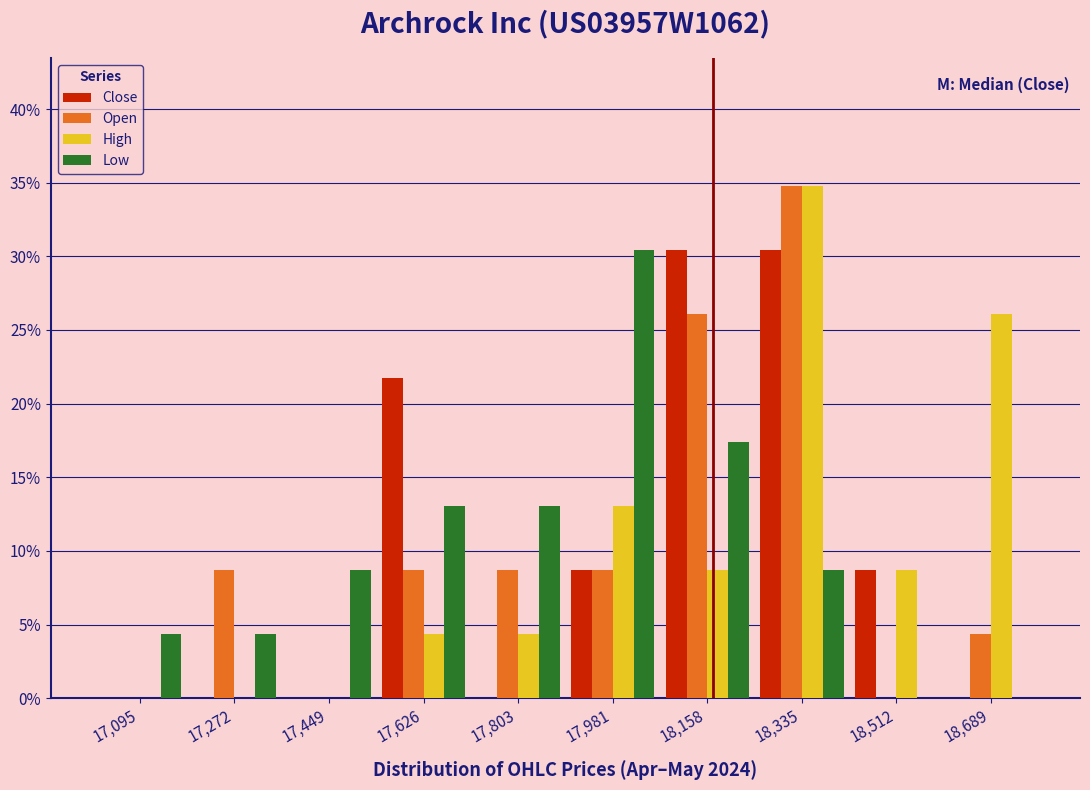

What is the height of the Open bar covering 17180 to 17360 on the x-axis? Neither the bar edges nor the heights are printed on the chart, so give them approximately, as read against the axes.

8.5